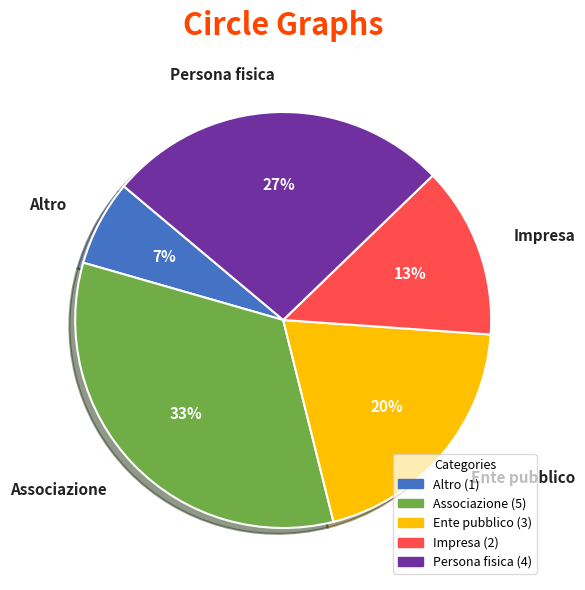

Count the number of slices in the pie.

5